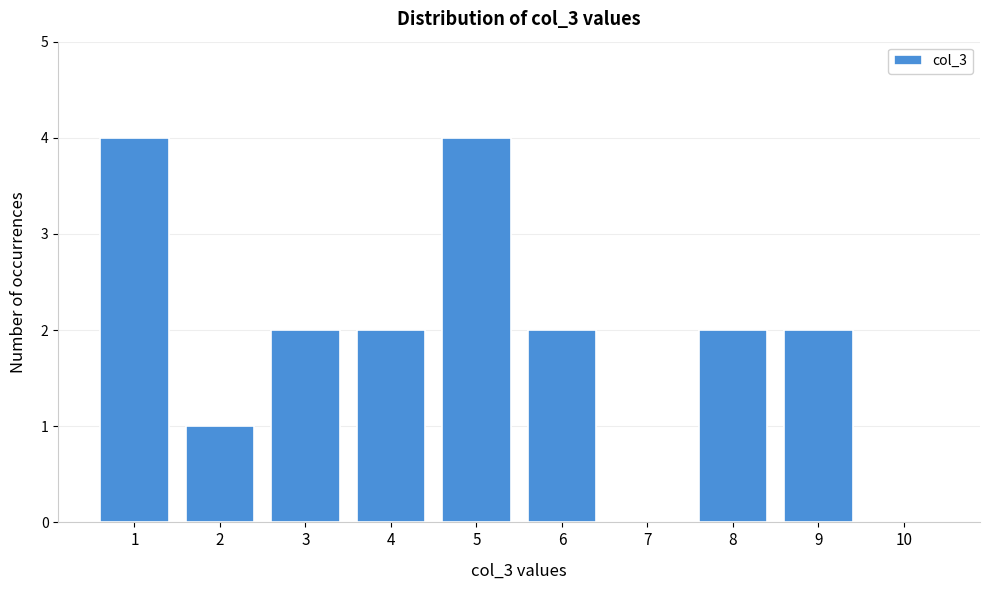

Reading left to right, list all the values displayed in this chart.

1=4	2=1	3=2	4=2	5=4	6=2	7=0	8=2	9=2	10=0